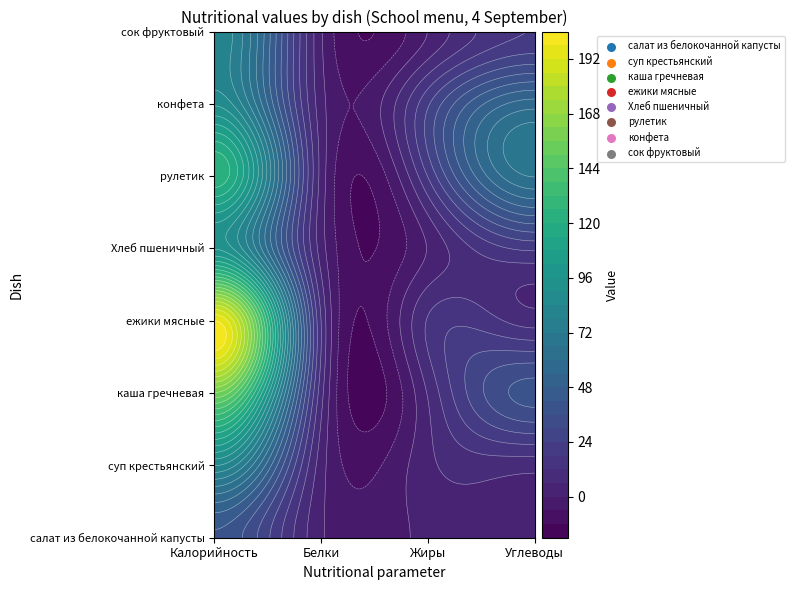

What value does the суп крестьянский series have at Углеводы?

8.3